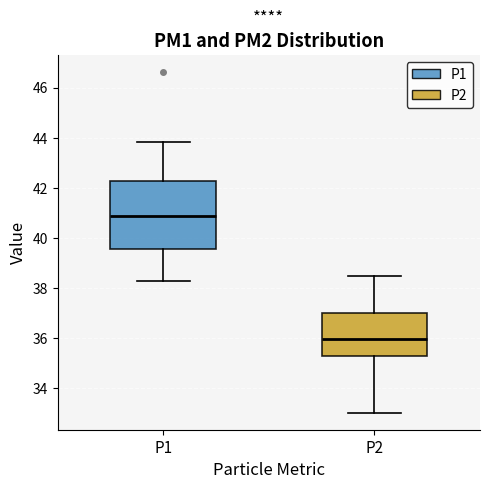

Where does the median line of the box for P1 sit on the y-axis? The values are not printed on the chart, so give them approximately, as read against the axis.

40.8